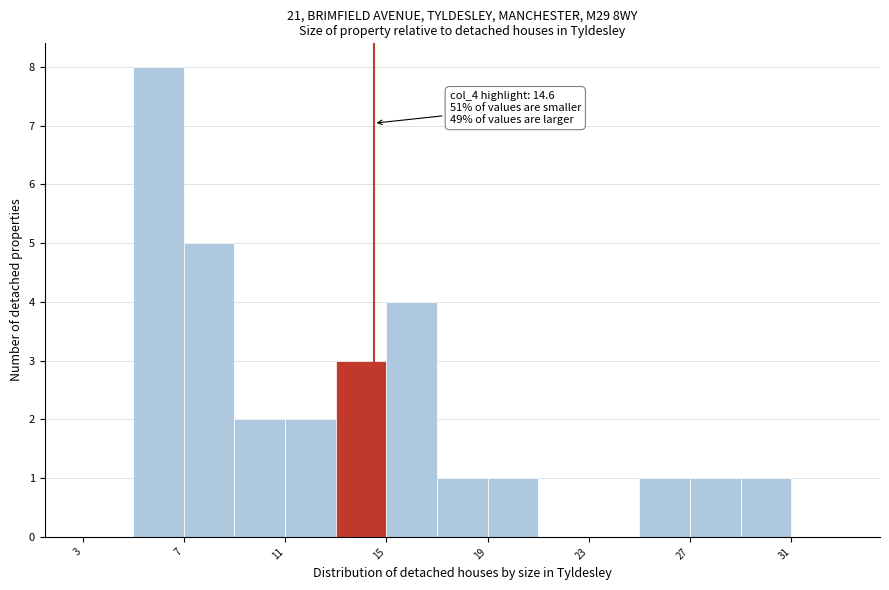

Which range on the x-axis has the tallest bar?

5.1 to 7.1